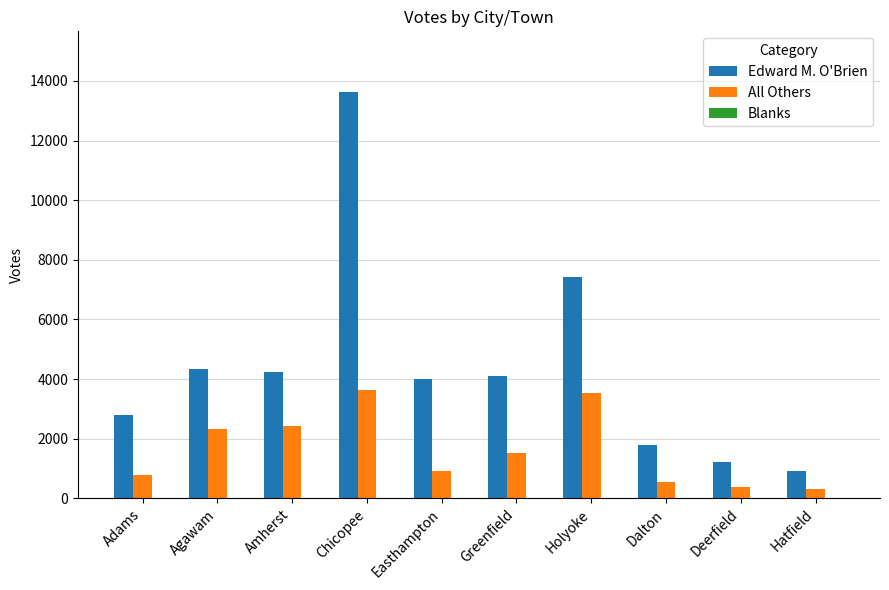

The value of Edward M. O'Brien at Amherst is 5736. True or false?

False